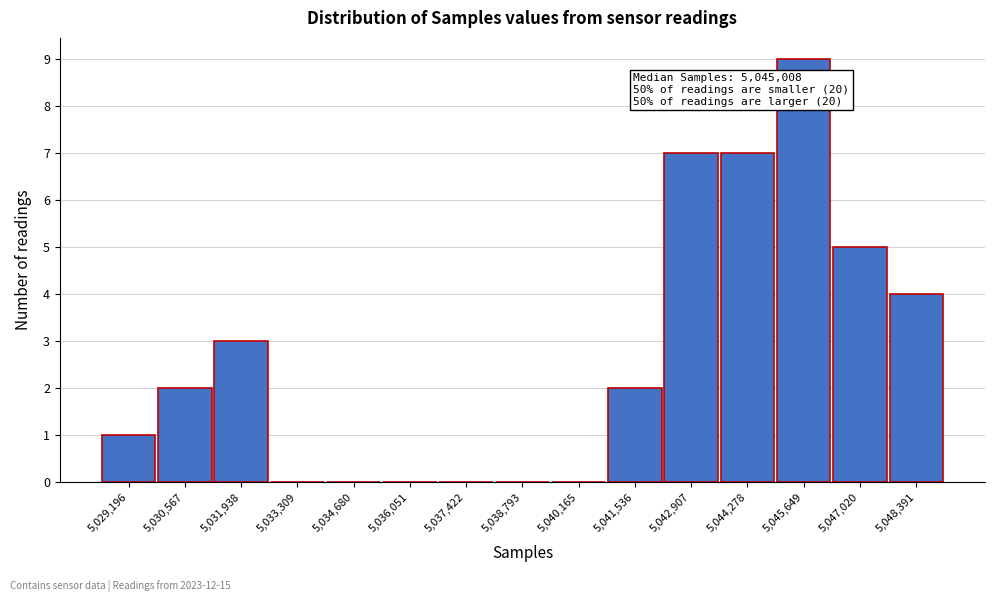

Reading right to left, what are all the values shown in this chart?

5,048,391=4	5,047,020=5	5,045,649=9	5,044,278=7	5,042,907=7	5,041,536=2	5,040,165=0	5,038,793=0	5,037,422=0	5,036,051=0	5,034,680=0	5,033,309=0	5,031,938=3	5,030,567=2	5,029,196=1